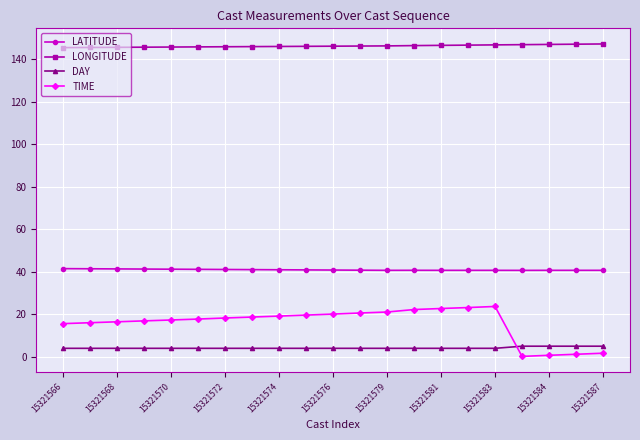

Which series has the largest total across all categories?

LONGITUDE